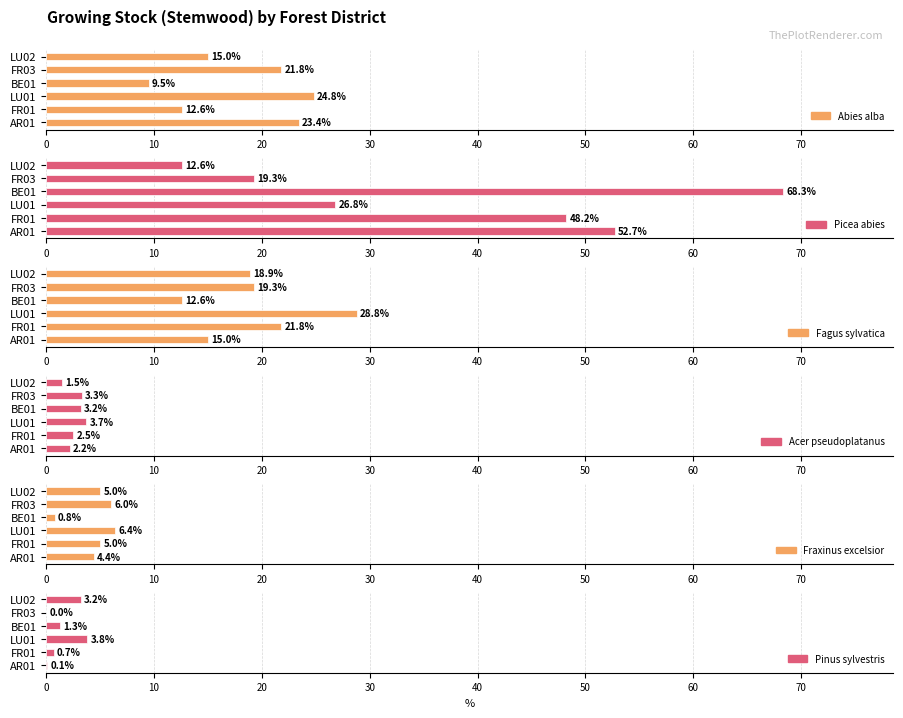

Between AR01 and FR01, which series saw the biggest shift?

Abies alba